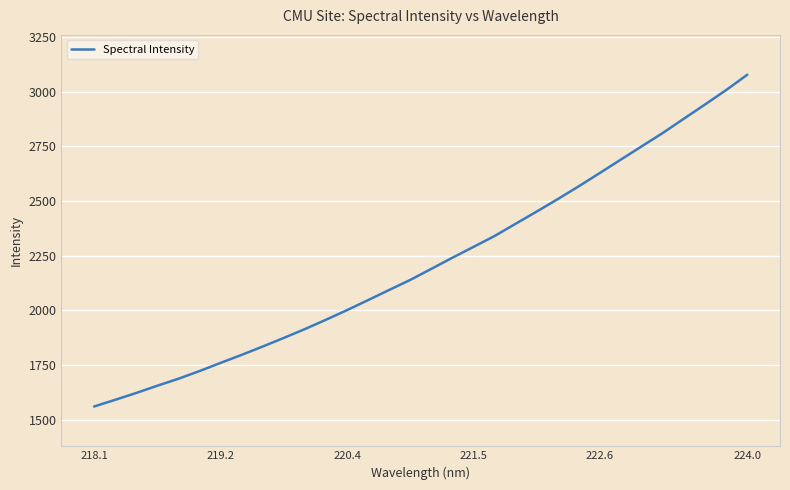

What is the maximum value shown in the chart?

3077.3